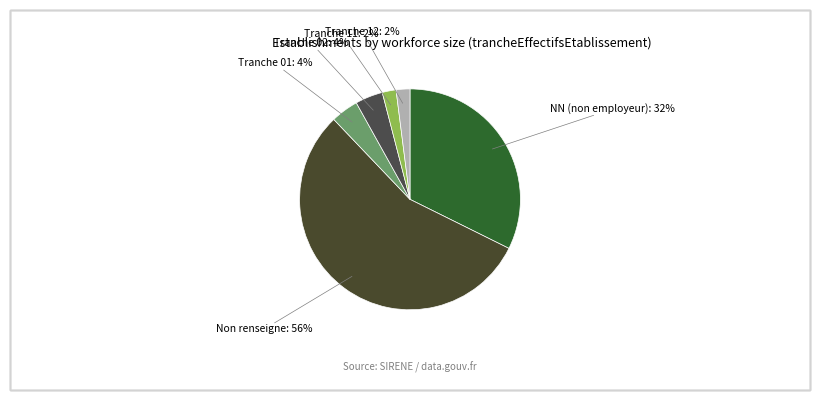

To the nearest percent, what is the difference between the Non renseigne and Tranche 12 slice percentages?

54%